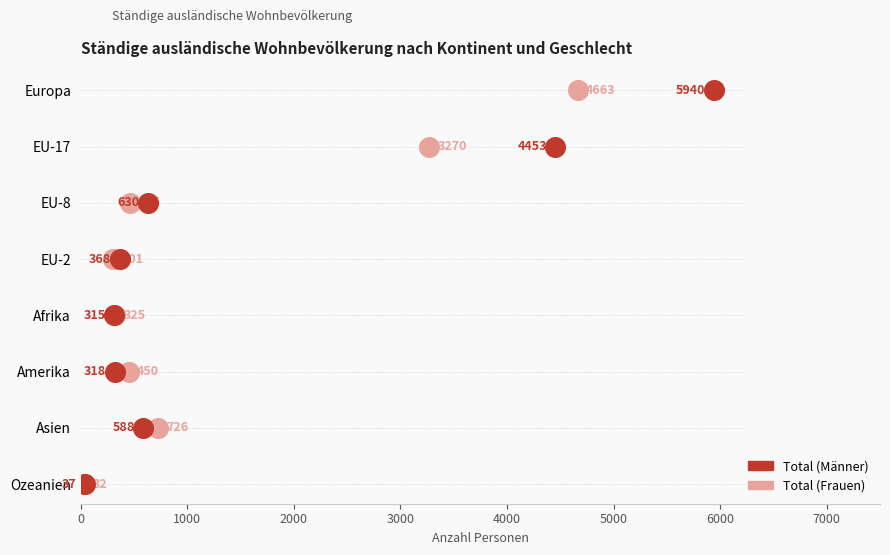

Which series contains the lowest Y value?

Total (Frauen)